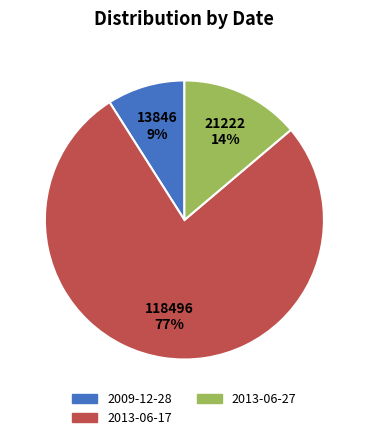

Count the number of slices in the pie.

3